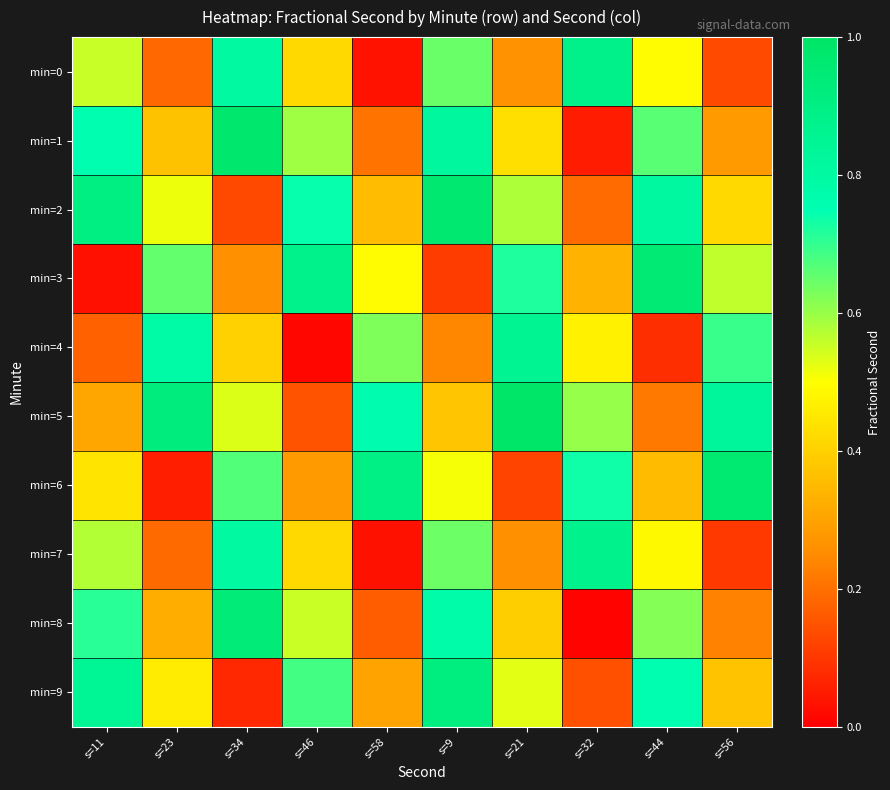

Reading left to right, list all the values displayed in this chart.

min=0: s=11=0.6	s=23=0.2	s=34=0.8	s=46=0.4	s=58=0.0	s=9=0.6	s=21=0.3	s=32=0.9	s=44=0.5	s=56=0.1
min=1: s=11=0.8	s=23=0.4	s=34=1.0	s=46=0.6	s=58=0.2	s=9=0.8	s=21=0.4	s=32=0.1	s=44=0.7	s=56=0.3
min=2: s=11=0.9	s=23=0.5	s=34=0.1	s=46=0.7	s=58=0.4	s=9=1.0	s=21=0.6	s=32=0.2	s=44=0.8	s=56=0.4
min=3: s=11=0.0	s=23=0.7	s=34=0.3	s=46=0.9	s=58=0.5	s=9=0.1	s=21=0.7	s=32=0.3	s=44=1.0	s=56=0.6
min=4: s=11=0.2	s=23=0.8	s=34=0.4	s=46=0.0	s=58=0.6	s=9=0.2	s=21=0.9	s=32=0.5	s=44=0.1	s=56=0.7
min=5: s=11=0.3	s=23=0.9	s=34=0.5	s=46=0.1	s=58=0.8	s=9=0.4	s=21=1.0	s=32=0.6	s=44=0.2	s=56=0.8
min=6: s=11=0.4	s=23=0.1	s=34=0.7	s=46=0.3	s=58=0.9	s=9=0.5	s=21=0.1	s=32=0.7	s=44=0.4	s=56=1.0
min=7: s=11=0.6	s=23=0.2	s=34=0.8	s=46=0.4	s=58=0.0	s=9=0.6	s=21=0.3	s=32=0.9	s=44=0.5	s=56=0.1
min=8: s=11=0.7	s=23=0.3	s=34=0.9	s=46=0.6	s=58=0.2	s=9=0.8	s=21=0.4	s=32=0.0	s=44=0.6	s=56=0.2
min=9: s=11=0.8	s=23=0.5	s=34=0.1	s=46=0.7	s=58=0.3	s=9=0.9	s=21=0.5	s=32=0.1	s=44=0.8	s=56=0.4